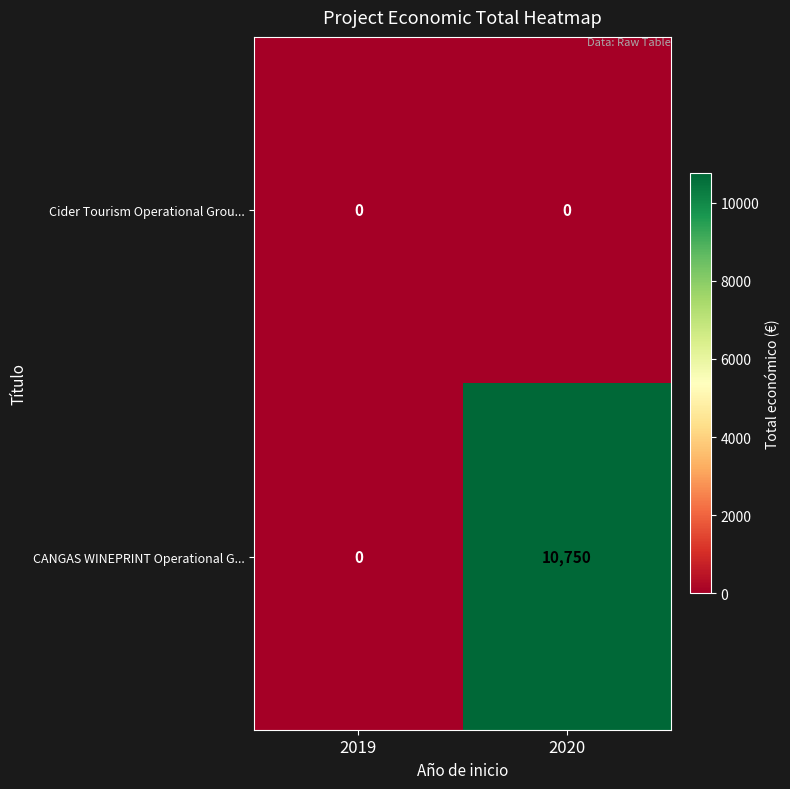

What is the greatest value displayed?

10750